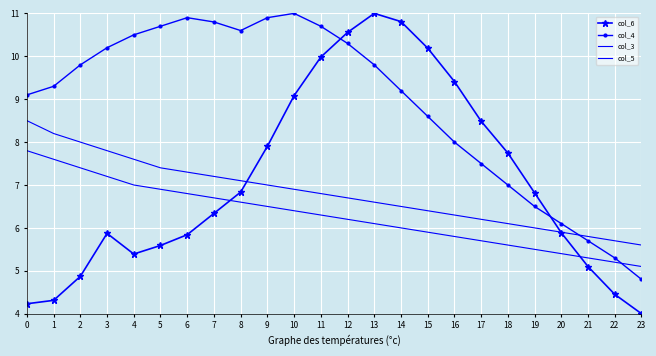

True or false: col_4 has more than 2 points higher than both neighbors.

False